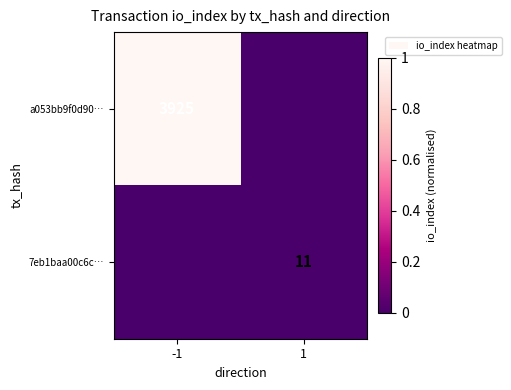

True or false: 7eb1baa00c6c… has a value of 15 at 1.

False